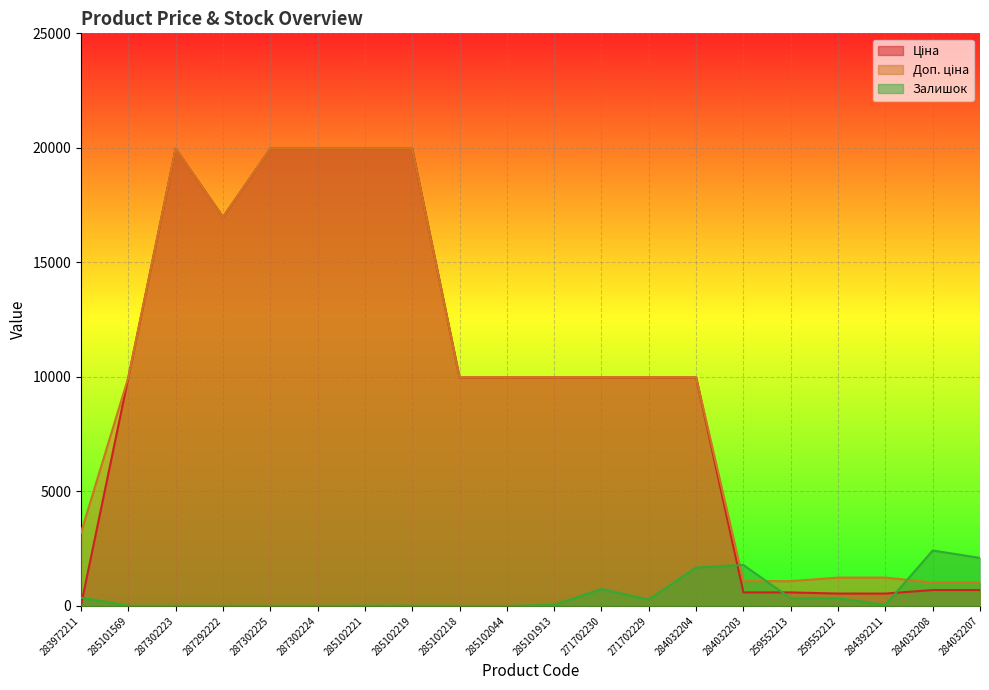

True or false: Ціна has a value of 9975.0 at 285101913.

True